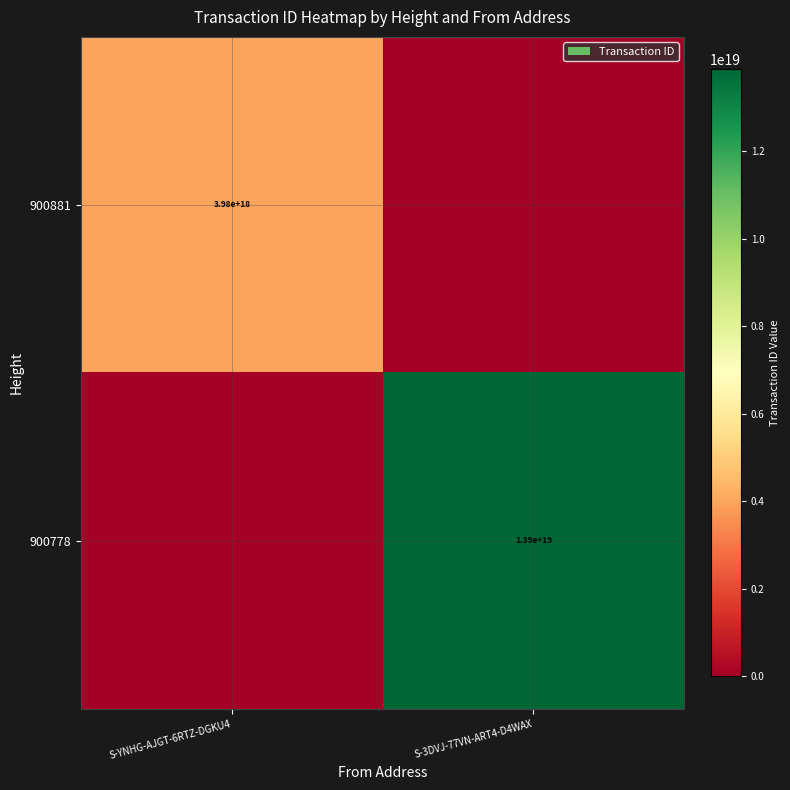

The 900881 series shows 3980000000000000000 at S-YNHG-AJGT-6RTZ-DGKU4. True or false?

True